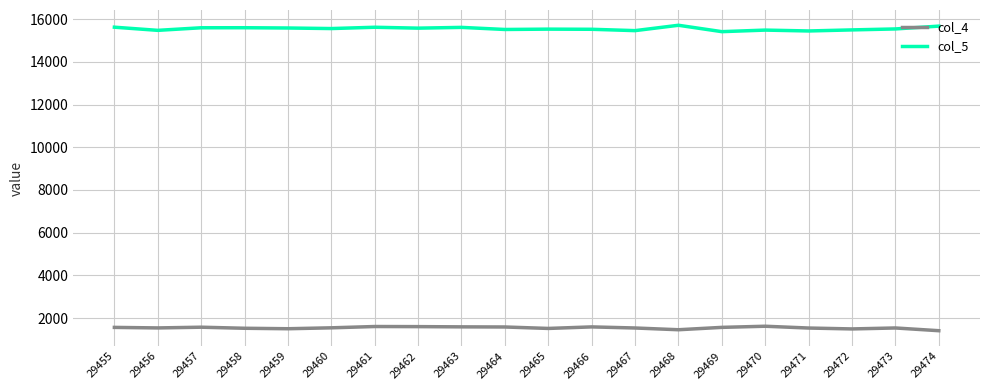

The value of col_5 at 29469 is 8510. True or false?

False